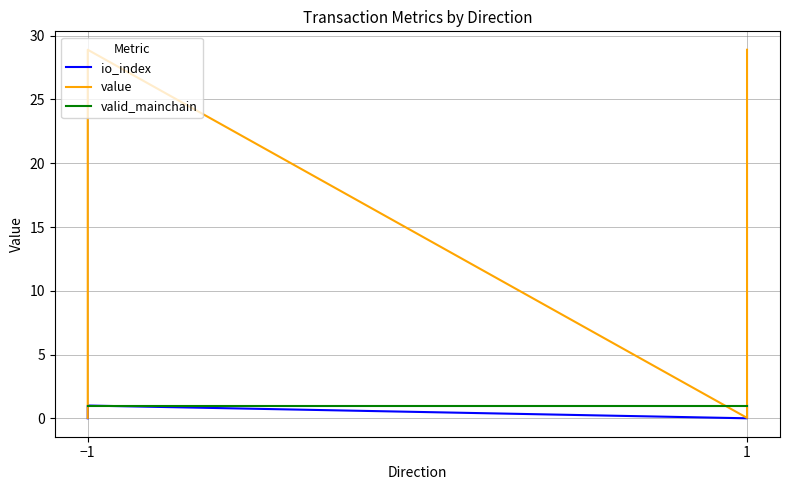

What is the total value across all series at −1?

1.0